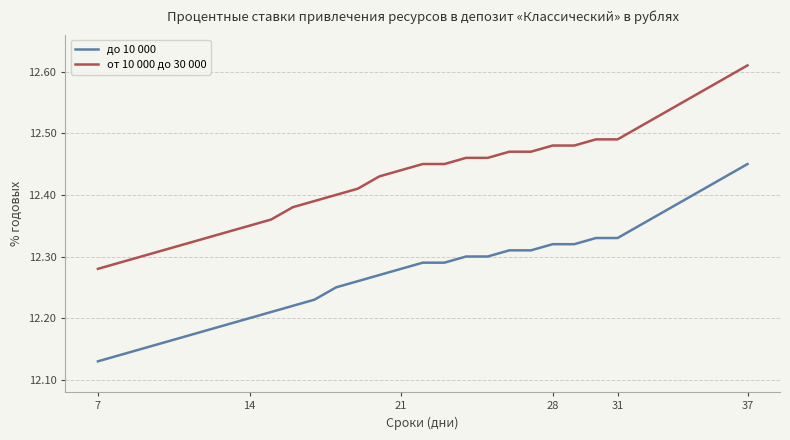

True or false: до 10 000 and от 10 000 до 30 000 intersect in this chart.

False